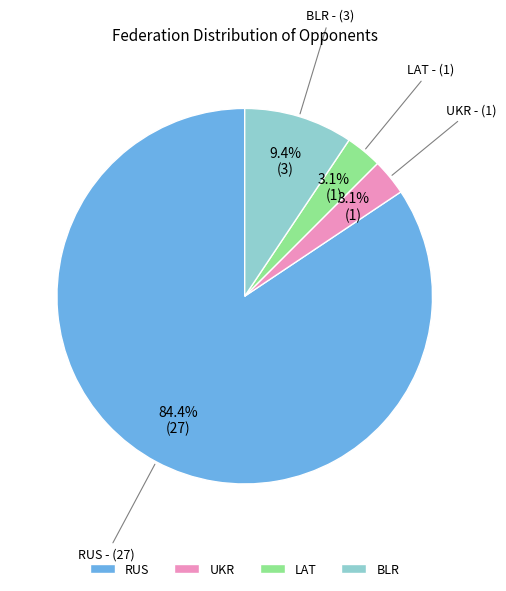

Count the number of slices in the pie.

4